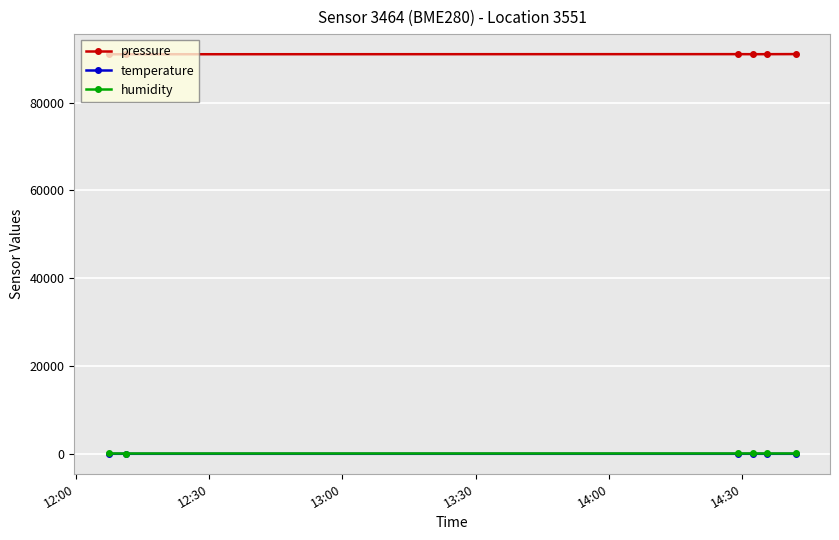

True or false: pressure and temperature intersect in this chart.

False